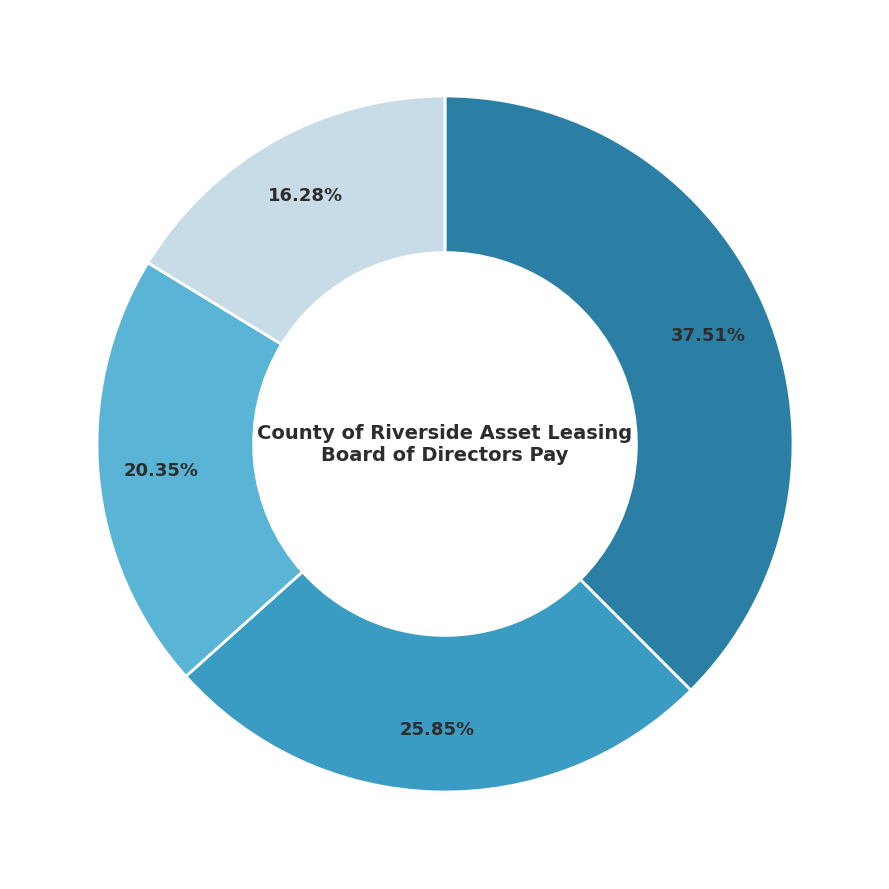

Is there any slice that represents more than half of the pie?

No